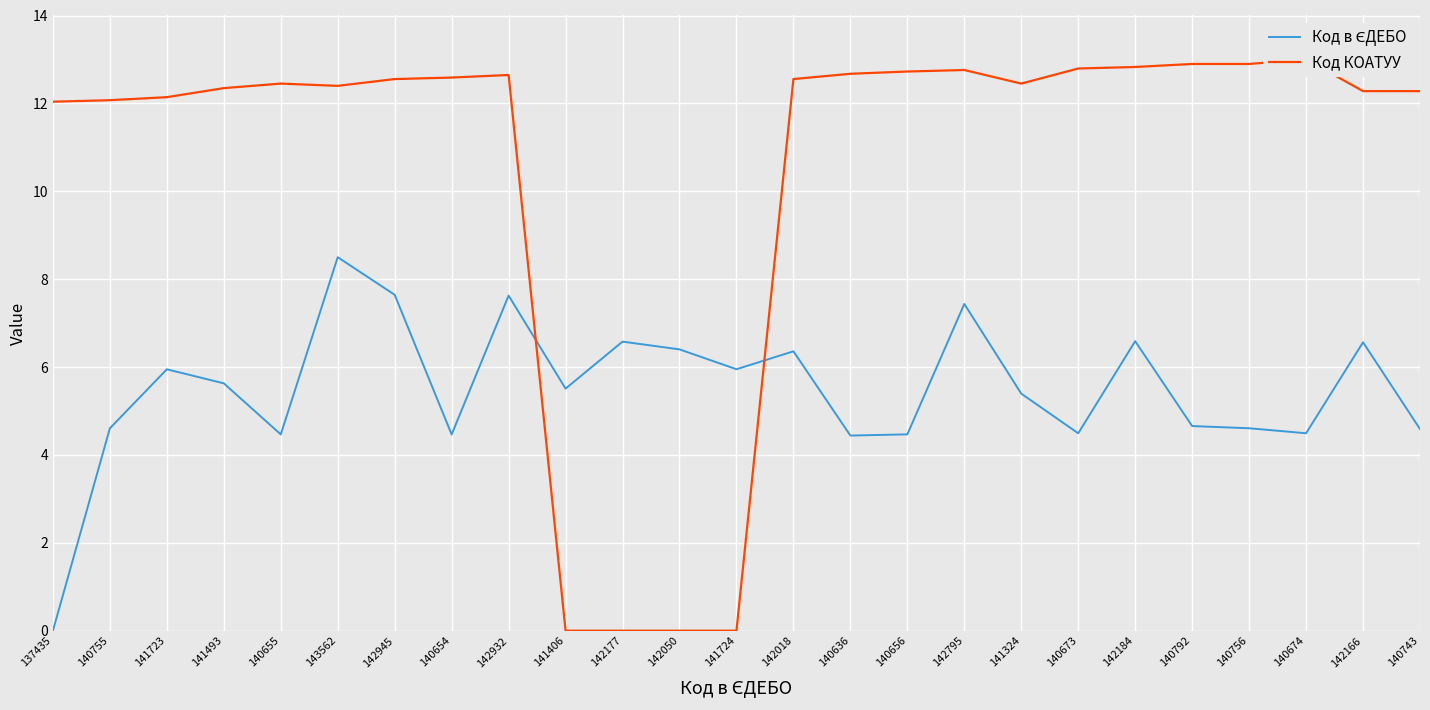

What is the value of the Код в ЄДЕБО point at the 20th from the left?

6.6